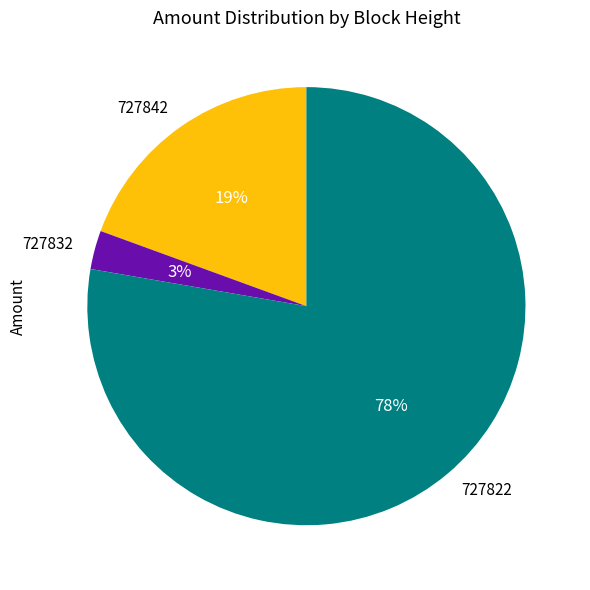

Is it true that 727842 is 19% of the pie?

True